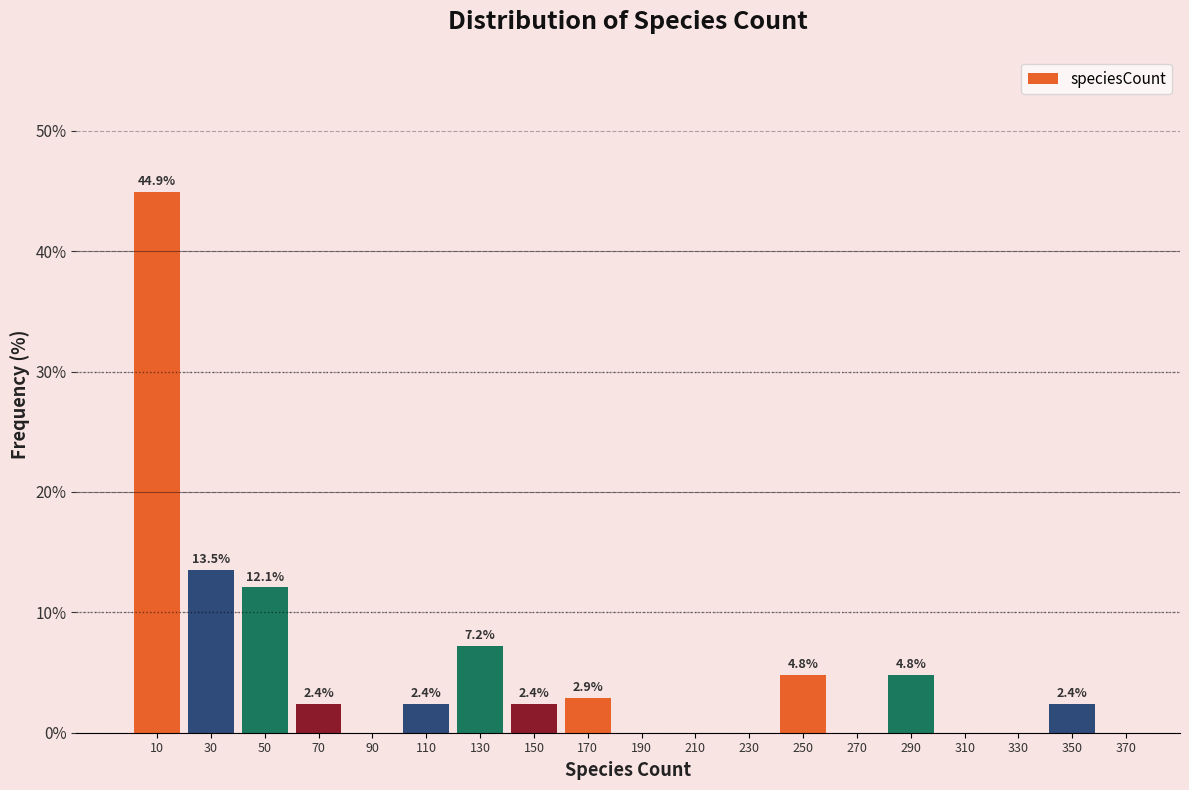

Over which range of the x-axis is the bar tallest?

0 to 20